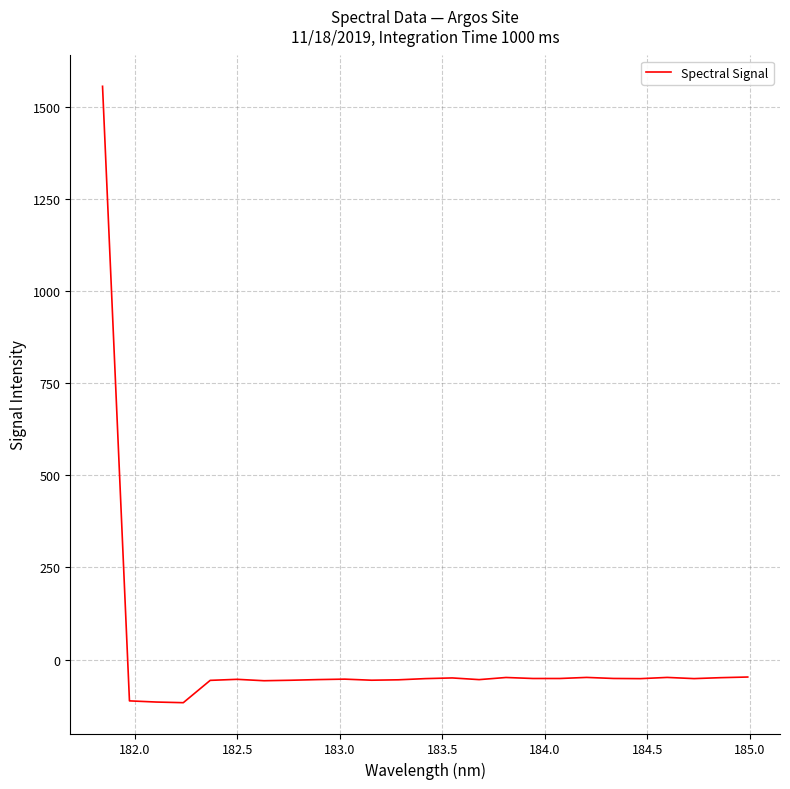

How many values are below zero?

24